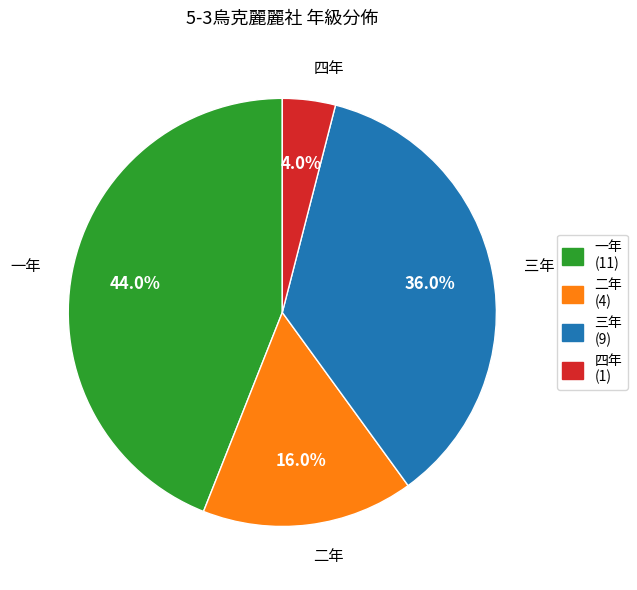

To the nearest percent, what portion does 一年 represent?

44%